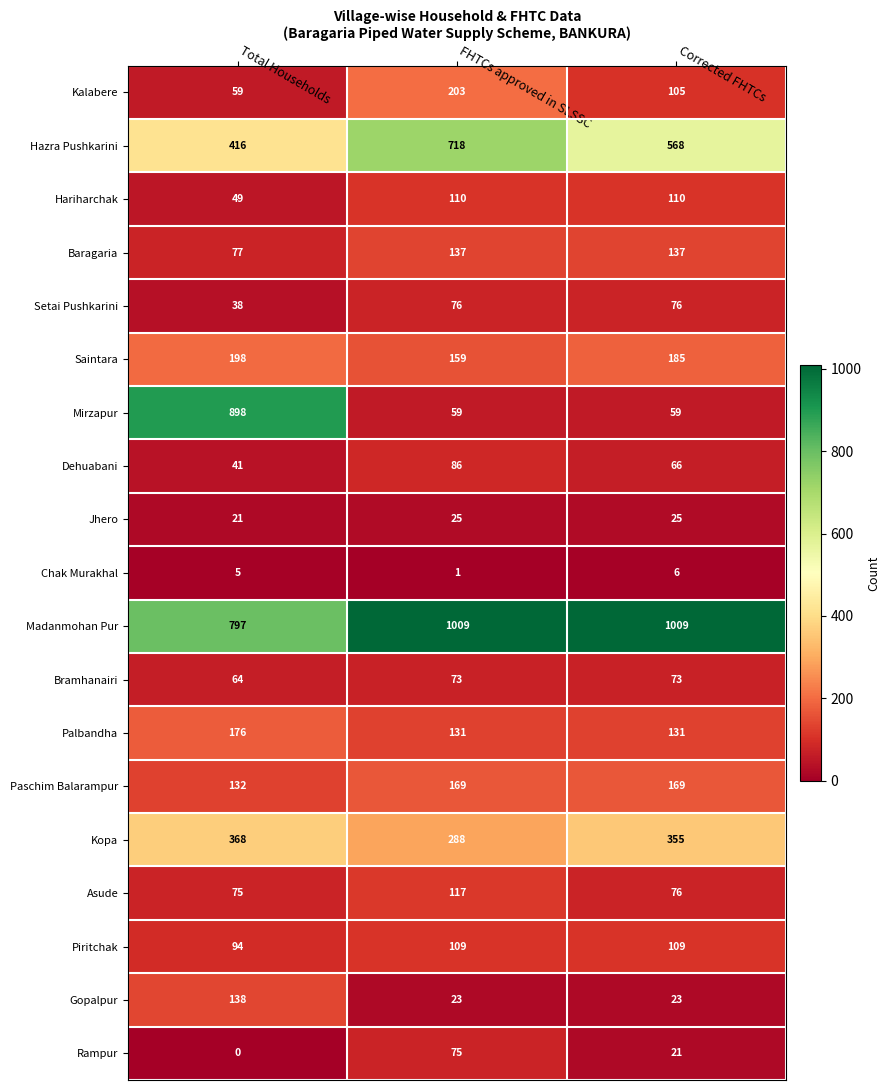

What is the sum of all Madanmohan Pur values?

2815